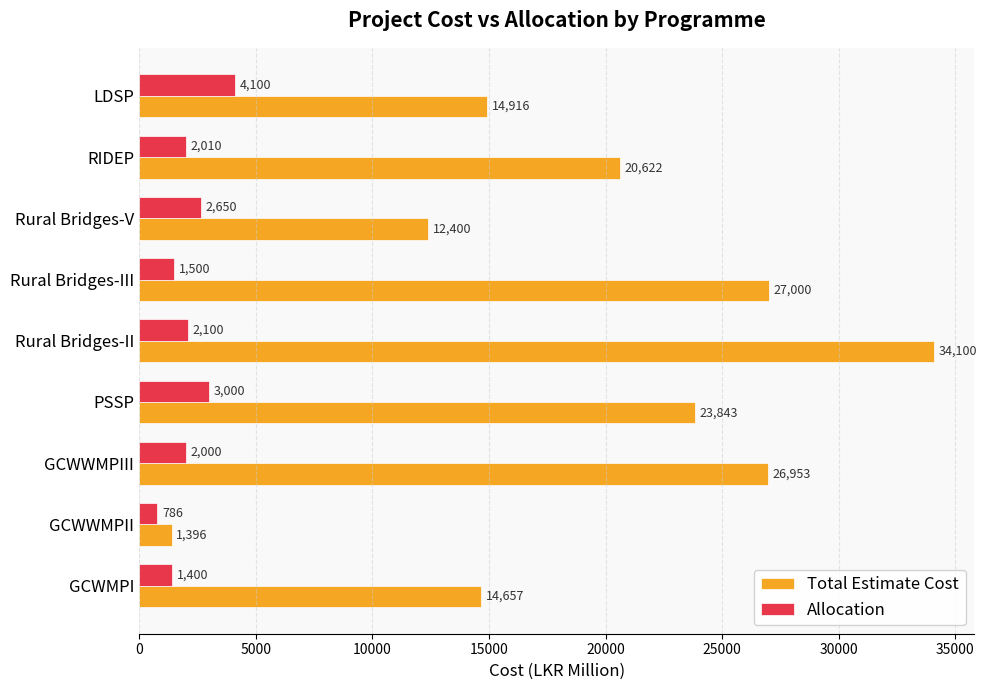

True or false: Allocation has a value of 4100.0 at LDSP.

True